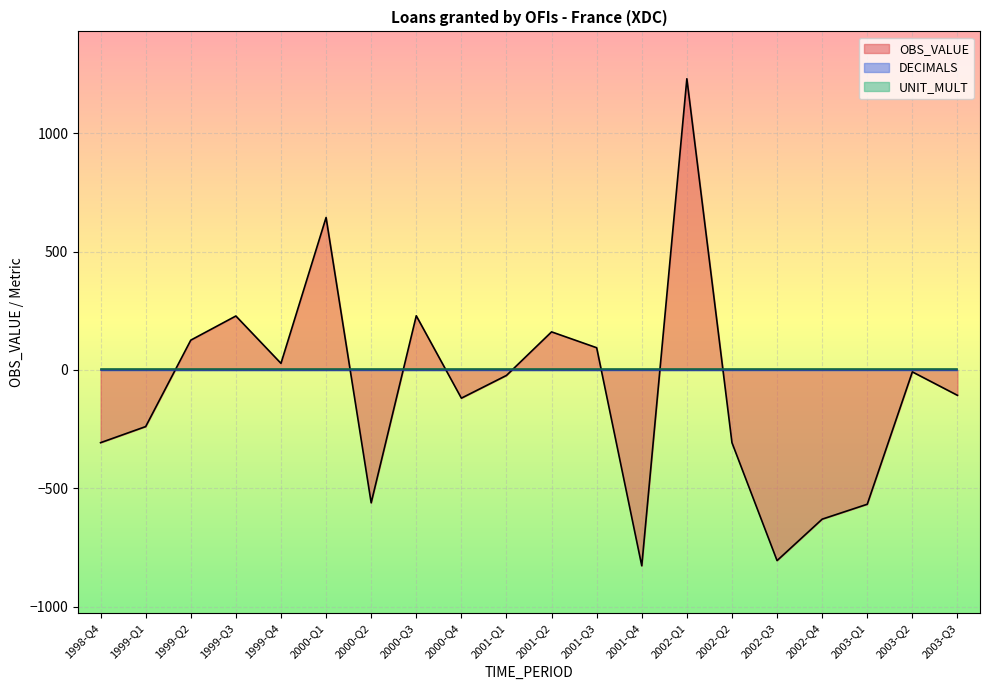

Between which two adjacent categories do UNIT_MULT and OBS_VALUE first intersect?

1999-Q1 and 1999-Q2